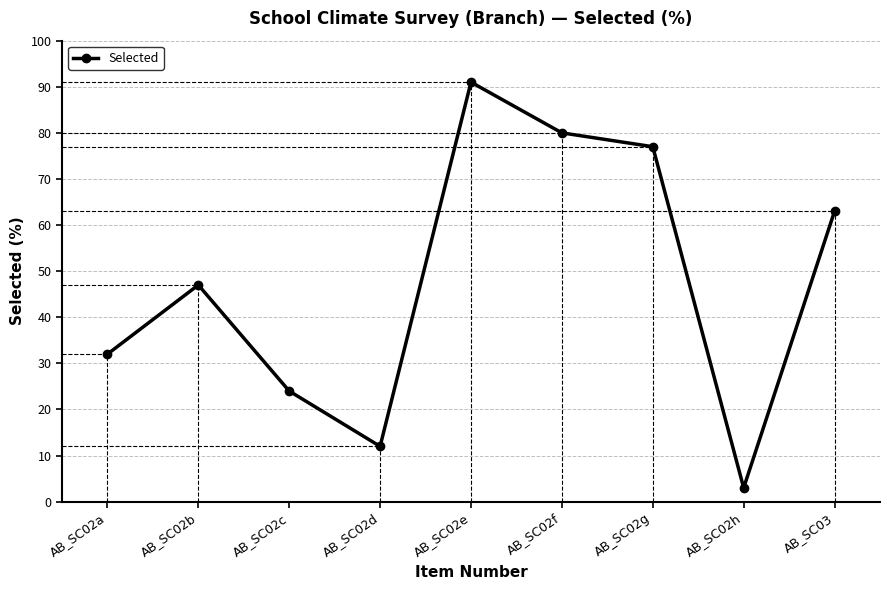

What is the difference between the values at AB_SC02h and AB_SC02g?

74